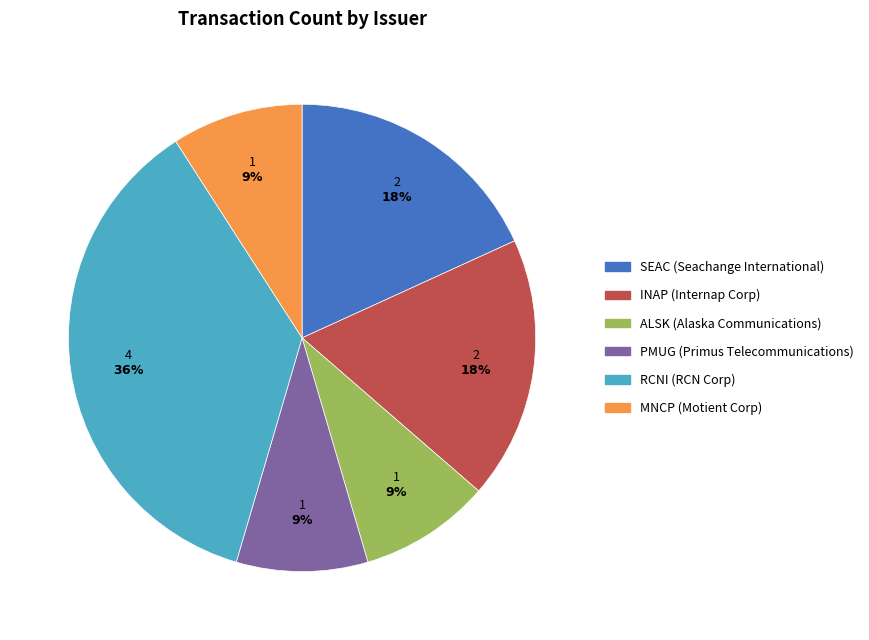

Is there a majority slice in this chart?

No